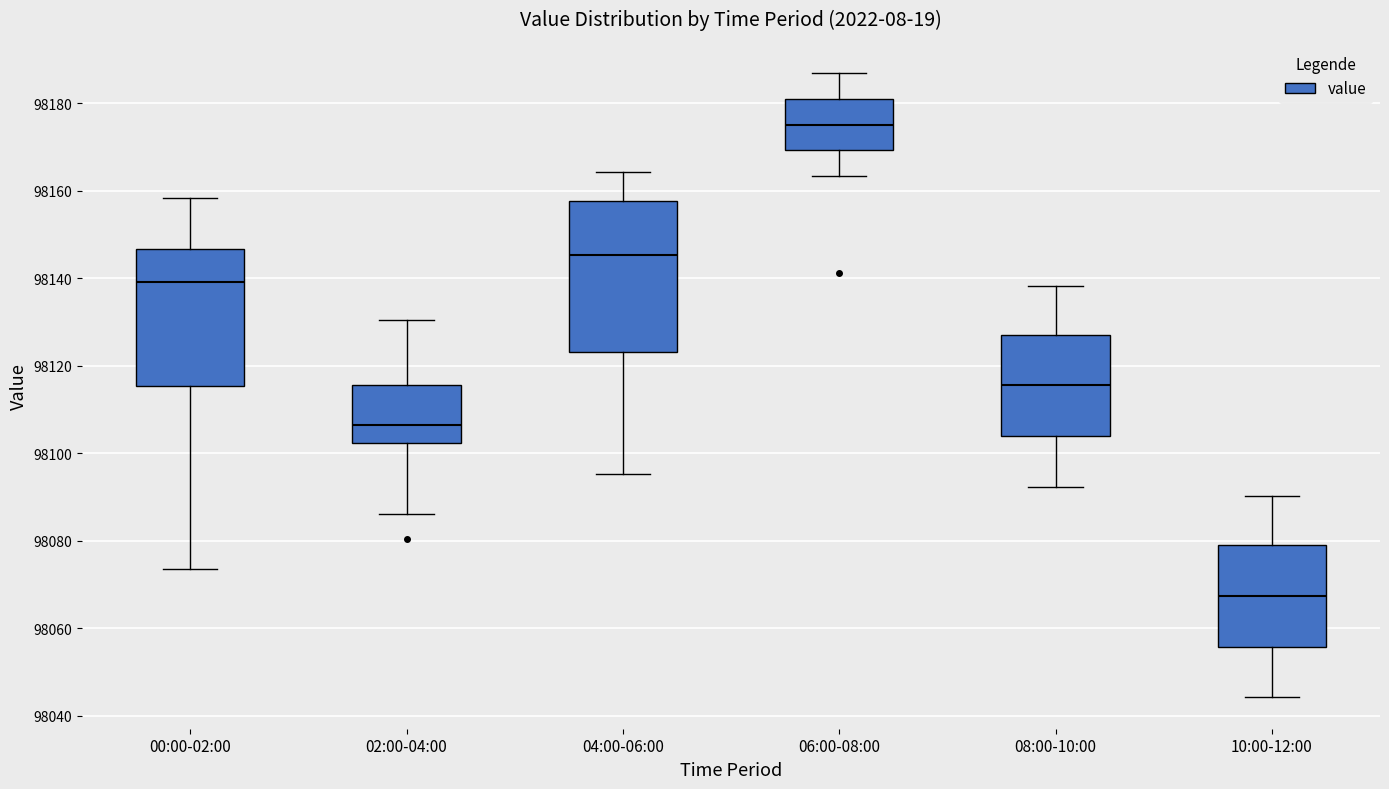

Which box has the highest median line?

06:00-08:00